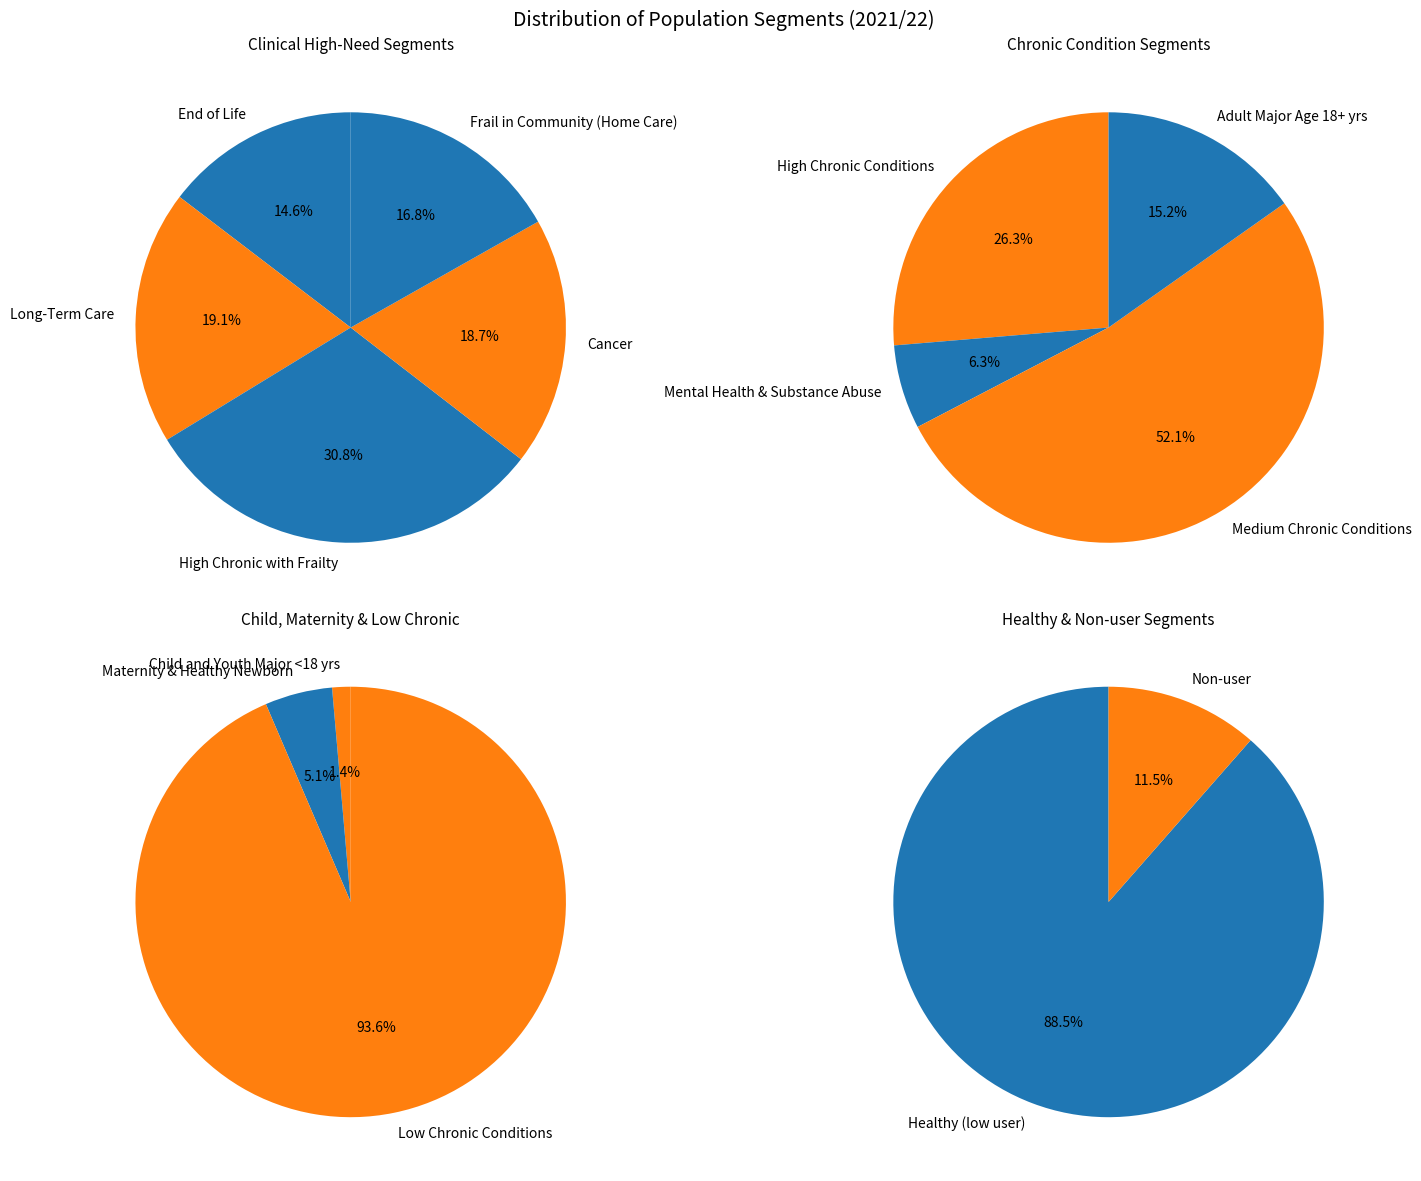

What is the smallest slice in the pie chart?

Child and Youth Major <18 yrs